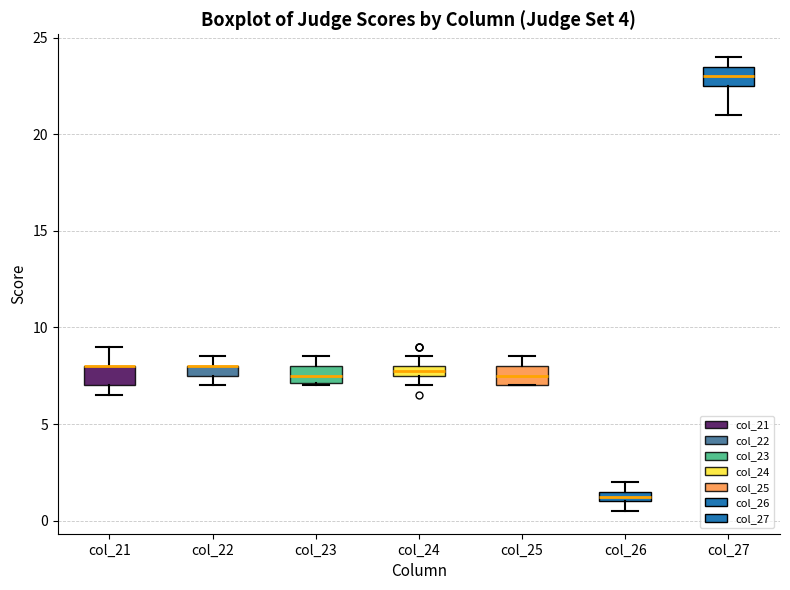

Where is the upper edge of the box for col_25 on the y-axis? The values are not printed on the chart, so give them approximately, as read against the axis.

8.0